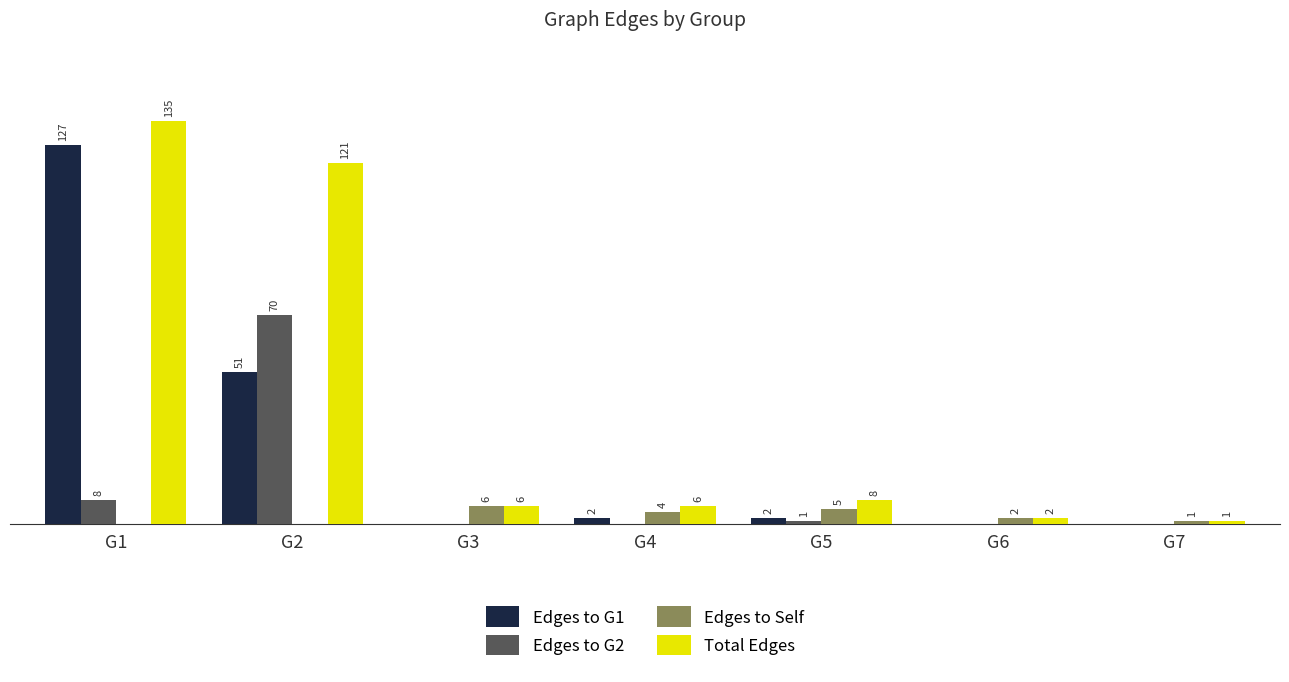

At which category does the chart reach its peak across all series?

G1